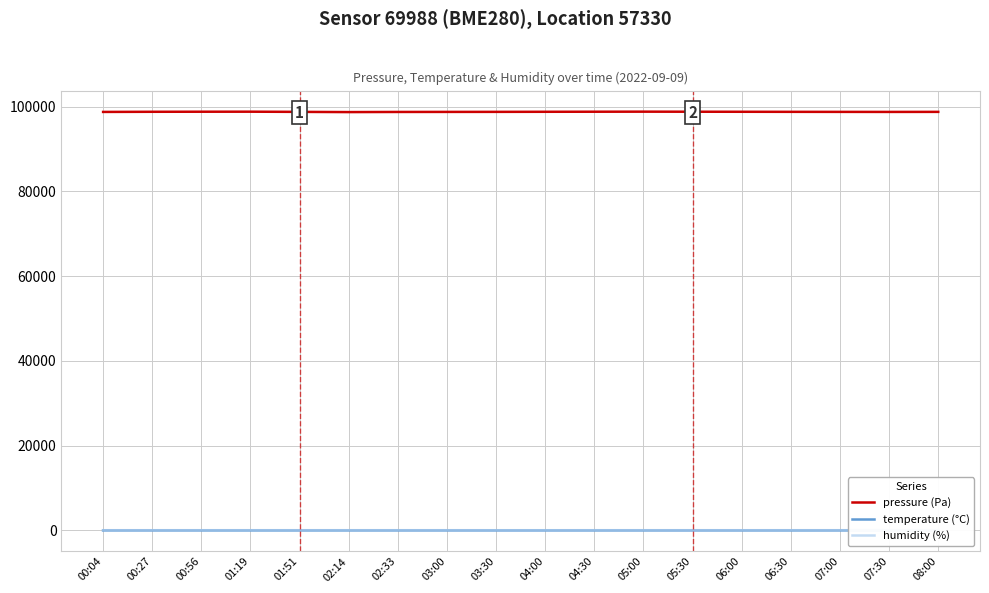

What is the total value across all series at 01:19?

98871.2